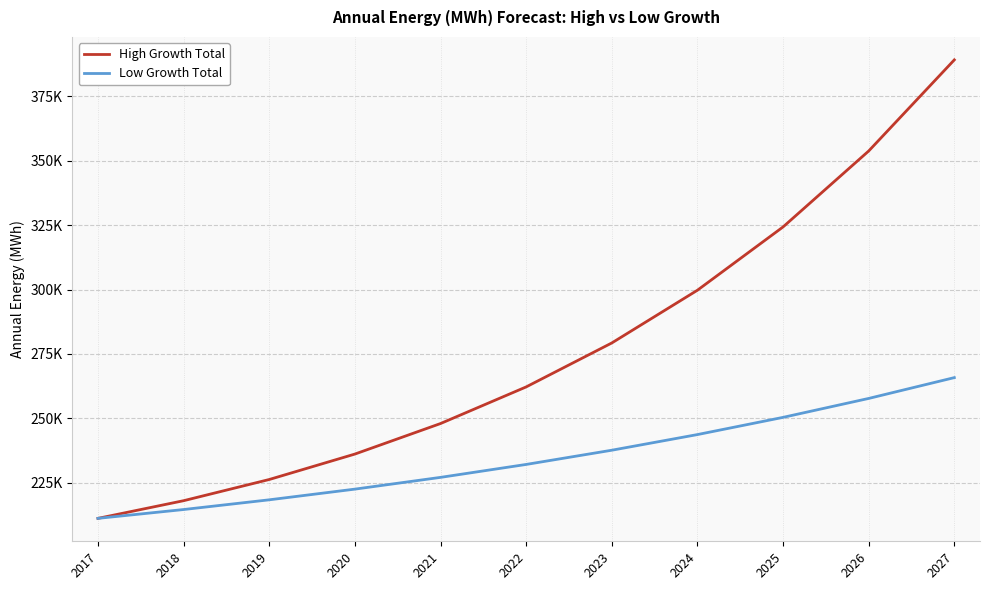

True or false: High Growth Total and Low Growth Total cross at least once.

False